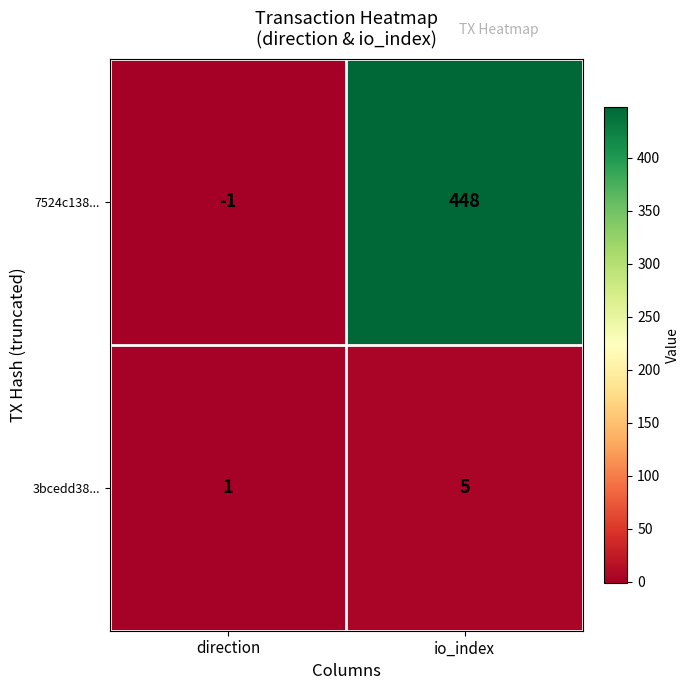

What is the sum of the 3bcedd38... values at direction and io_index?

6